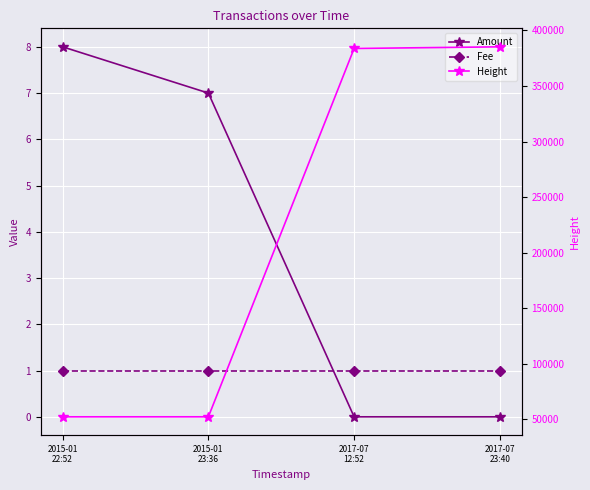

What is the maximum value for Height?

385277